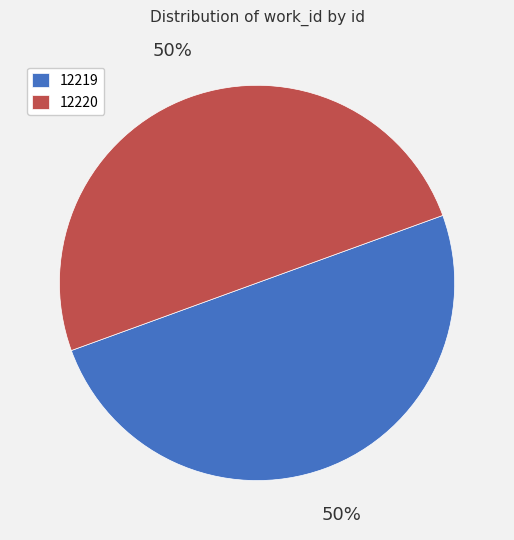

The 12219 slice represents 35% of the pie. True or false?

False